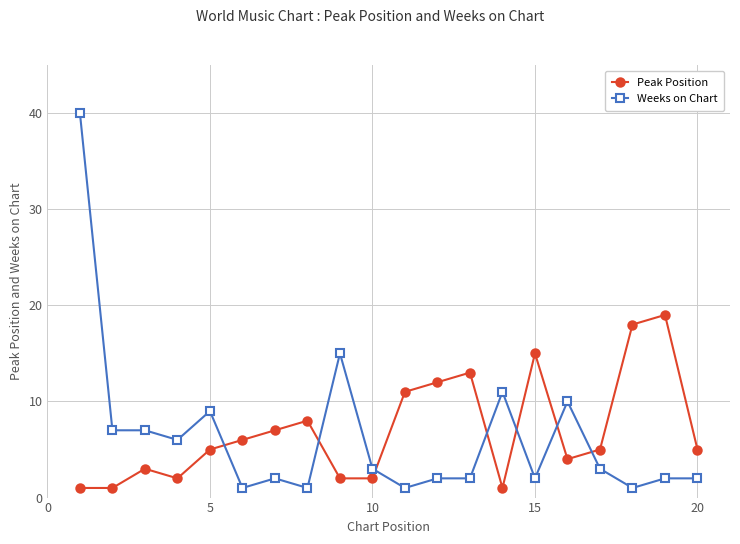

What is the greatest value displayed?

40